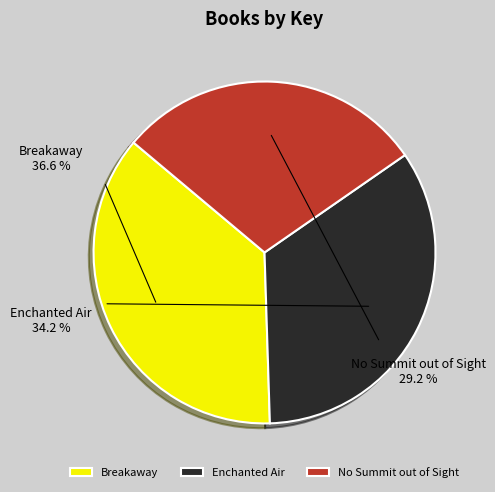

To the nearest percent, what is the difference between the No Summit out of Sight and Enchanted Air slice percentages?

5%